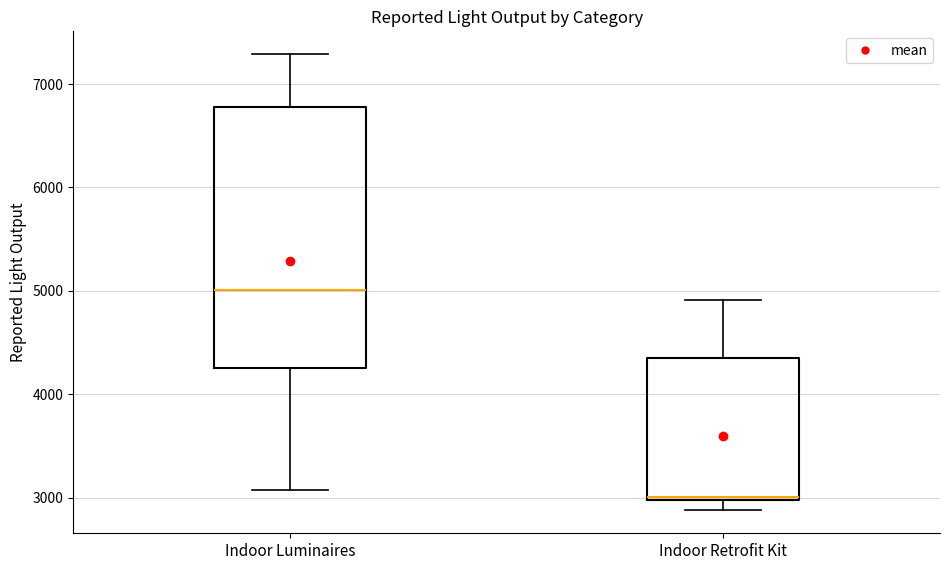

Reading left to right, transcribe this box plot: for each box, give where its median line is, the range the box spans, and where its two whiskers end, as read against the y-axis. The values are not printed on the chart, so give them approximately, as read against the axis.

Indoor Luminaires: median 5000, box 4300 to 6800, whiskers 3100 to 7300
Indoor Retrofit Kit: median 3000, box 3000 to 4300, whiskers 2900 to 4900